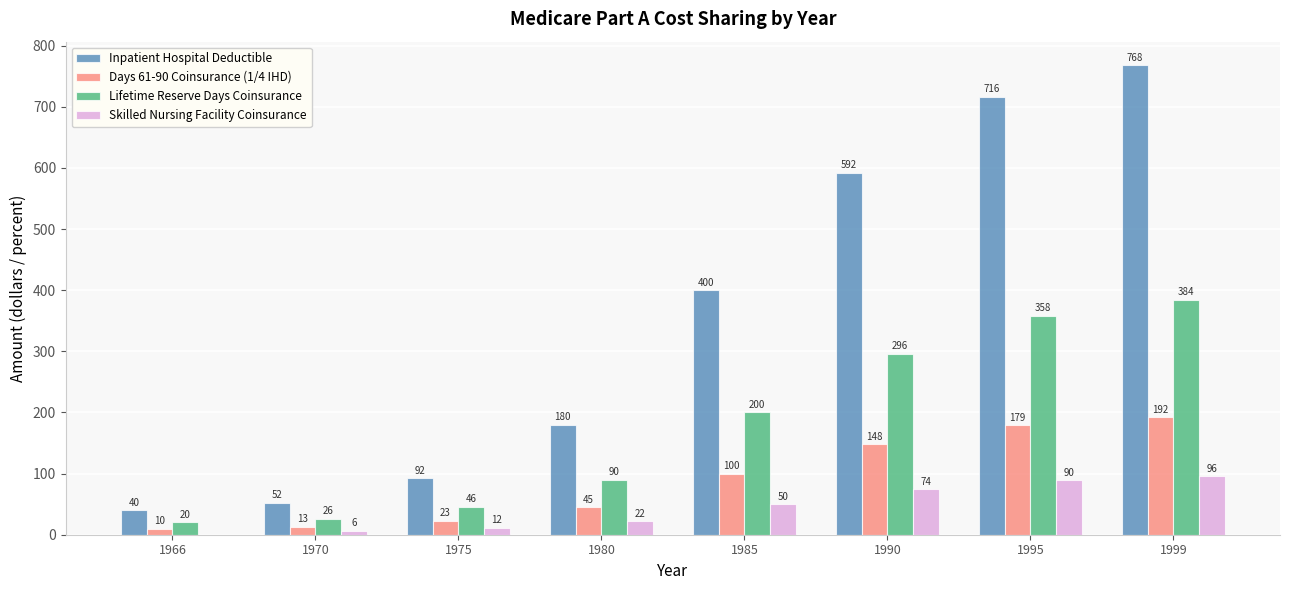

What is the sum of all Lifetime Reserve Days Coinsurance values?

1420.0